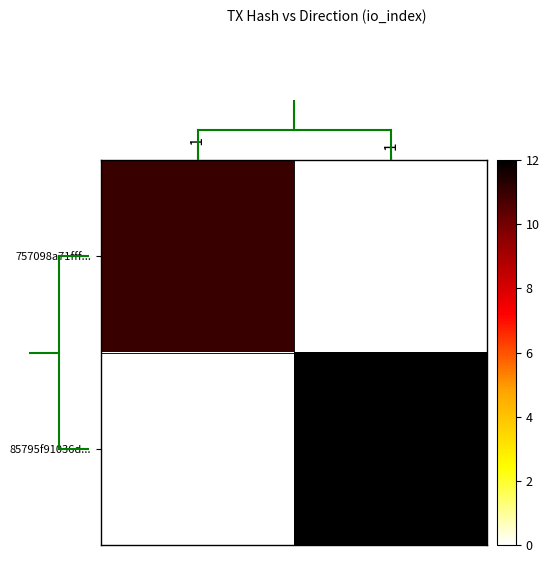

What is the maximum value shown in the chart?

12